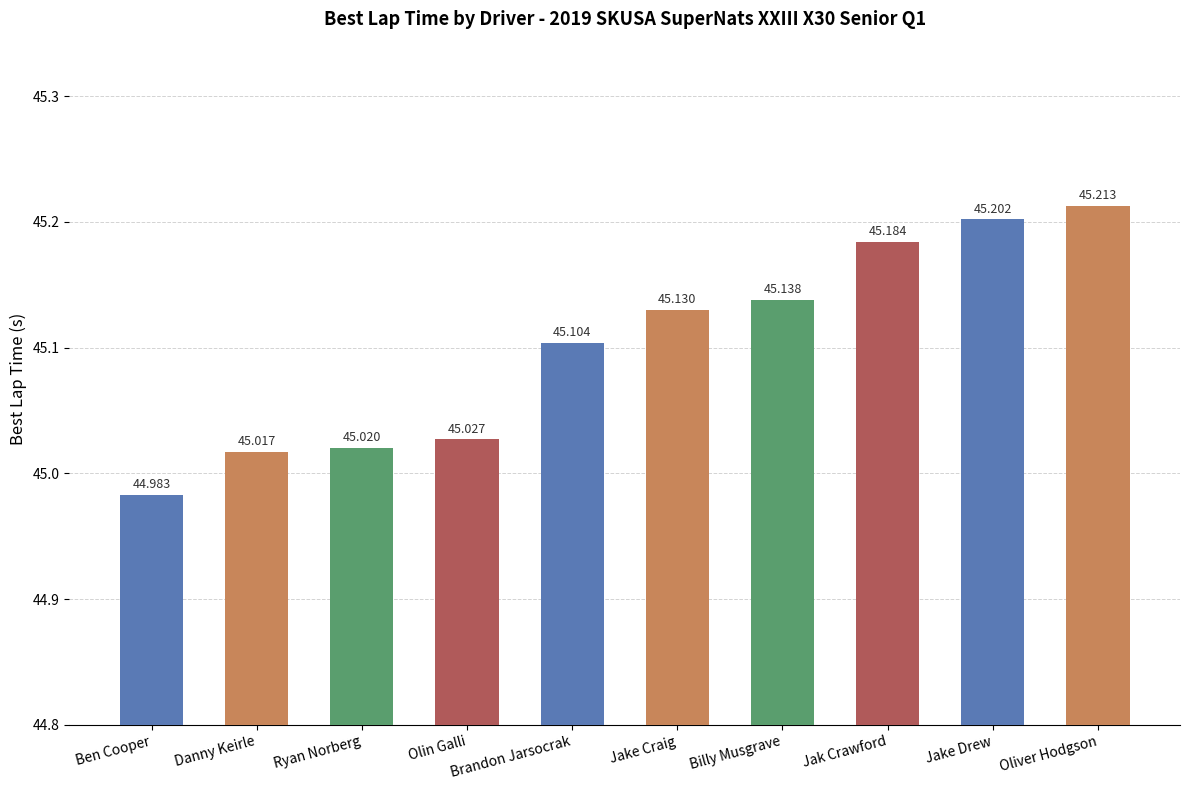

What is the label of the 1st bar from the right?

Oliver Hodgson